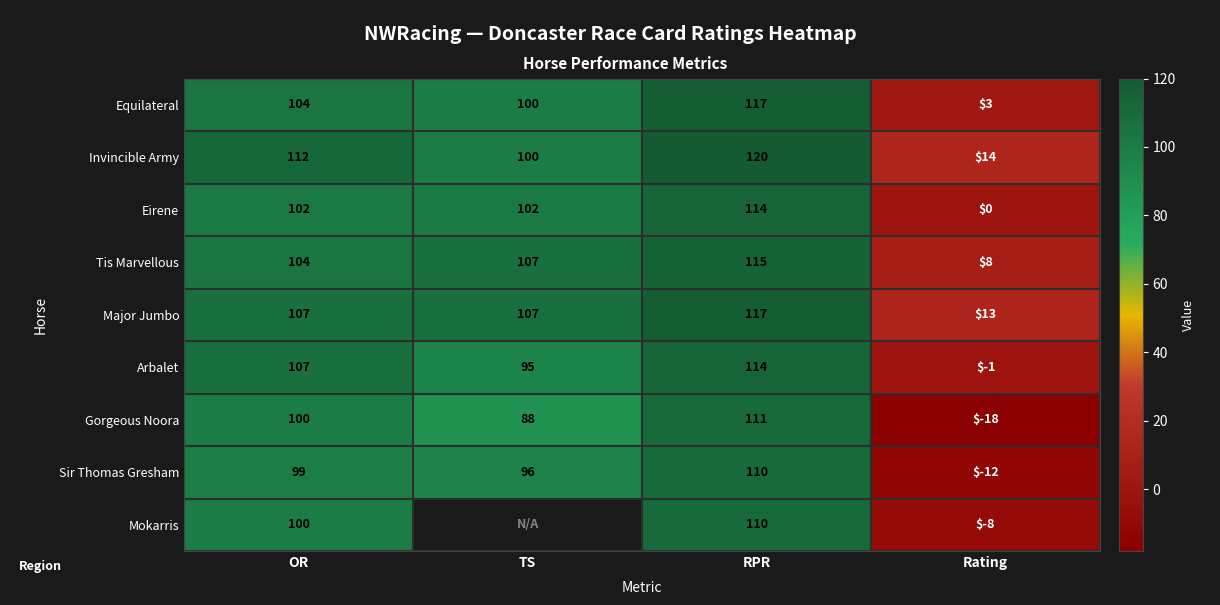

Which category has the highest value across all series?

RPR